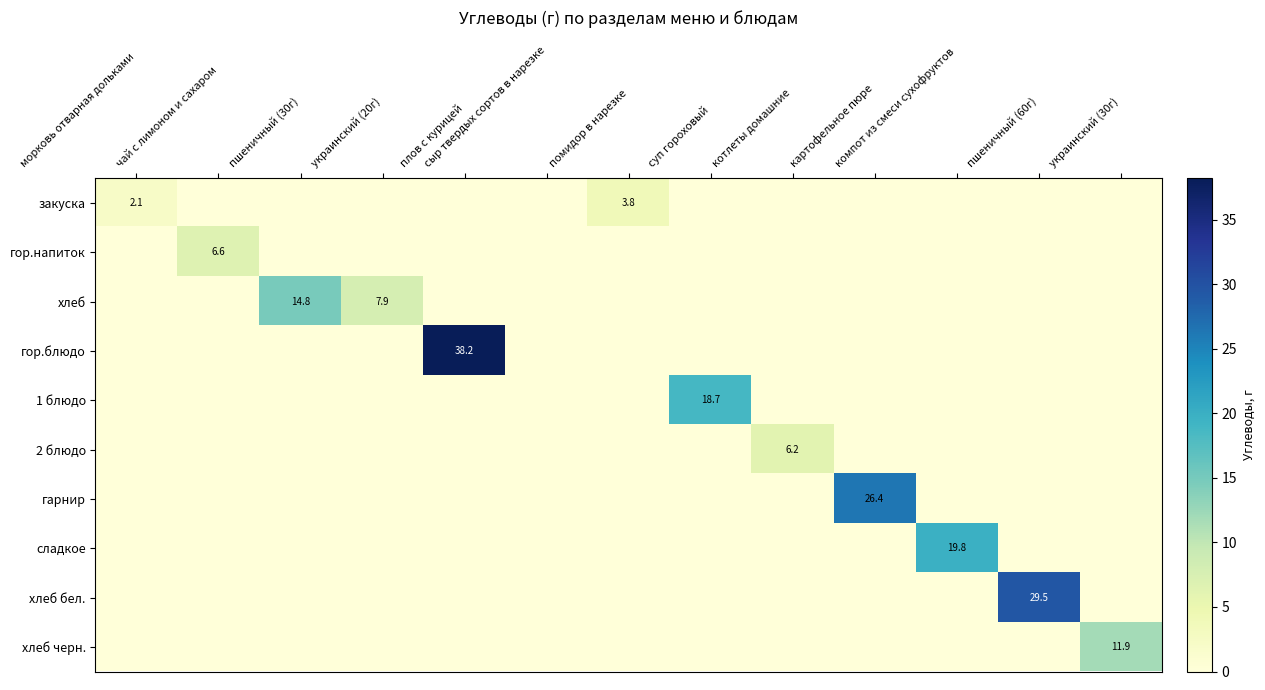

What is the greatest value displayed?

38.2